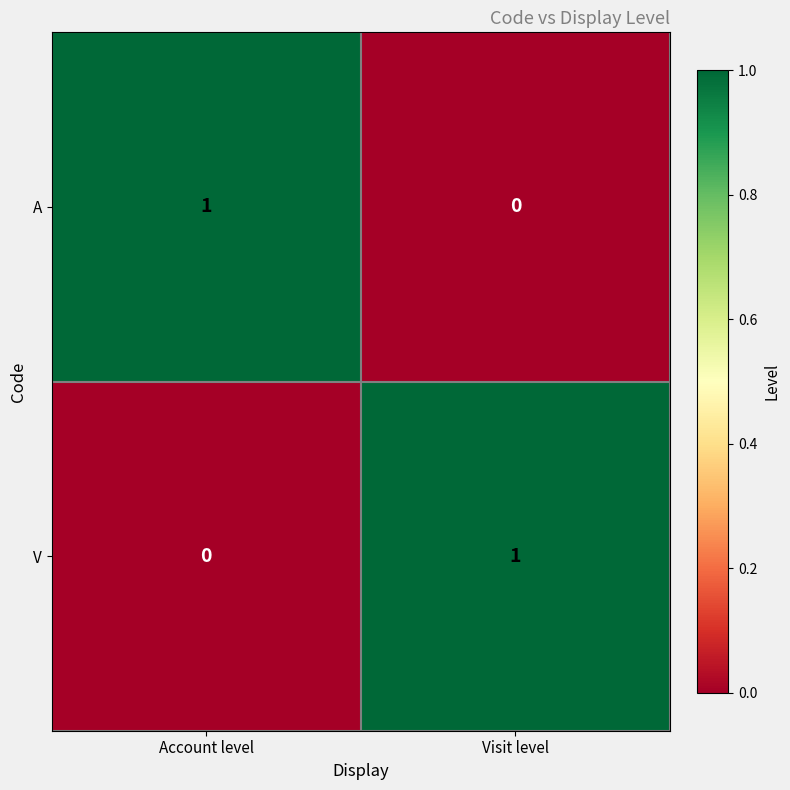

What is the maximum value shown in the chart?

1